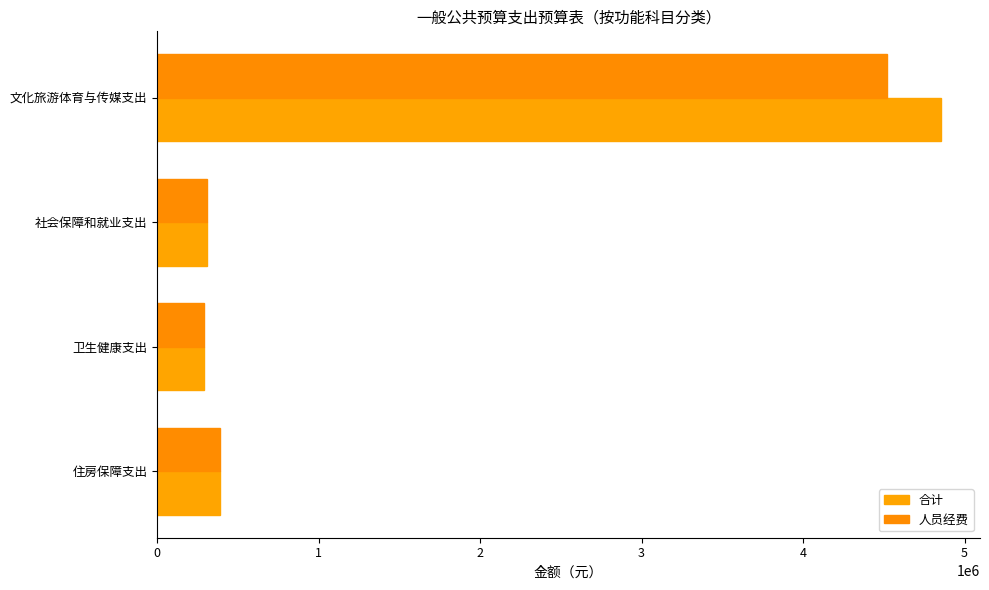

What is the value of the 人员经费 bar at the 2nd from the left?

305261.6